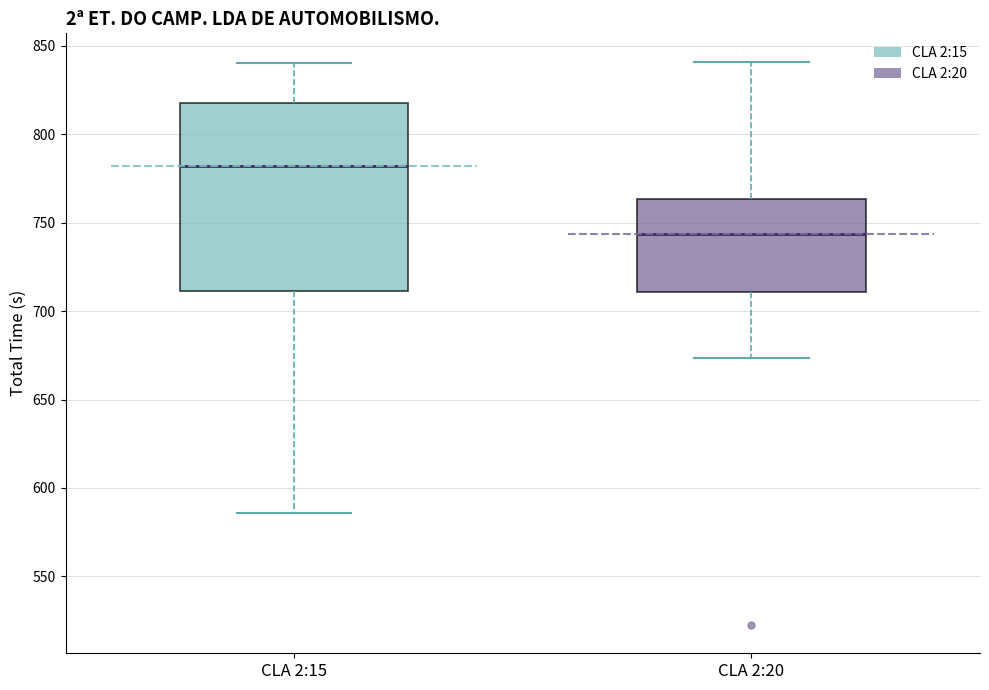

Reading left to right, transcribe this box plot: for each box, give where its median line is, the range the box spans, and where its two whiskers end, as read against the y-axis. The values are not printed on the chart, so give them approximately, as read against the axis.

CLA 2:15: median 780, box 710 to 820, whiskers 585 to 840
CLA 2:20: median 745, box 710 to 765, whiskers 675 to 840